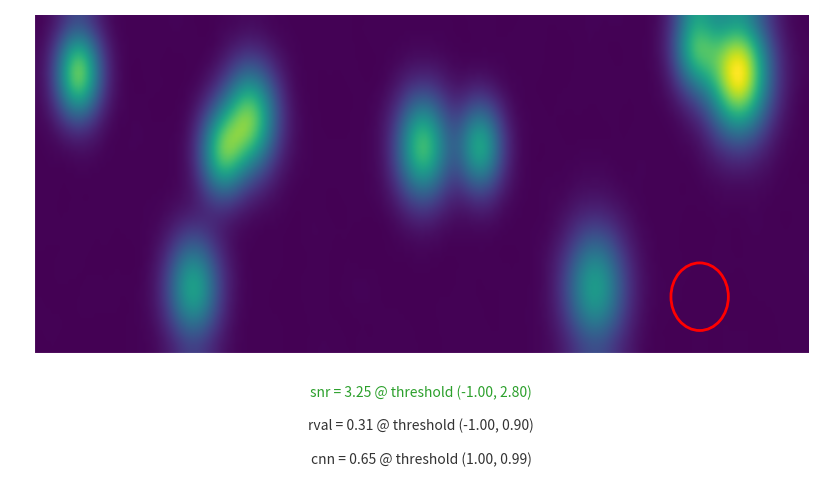

What is the greatest value displayed?

91